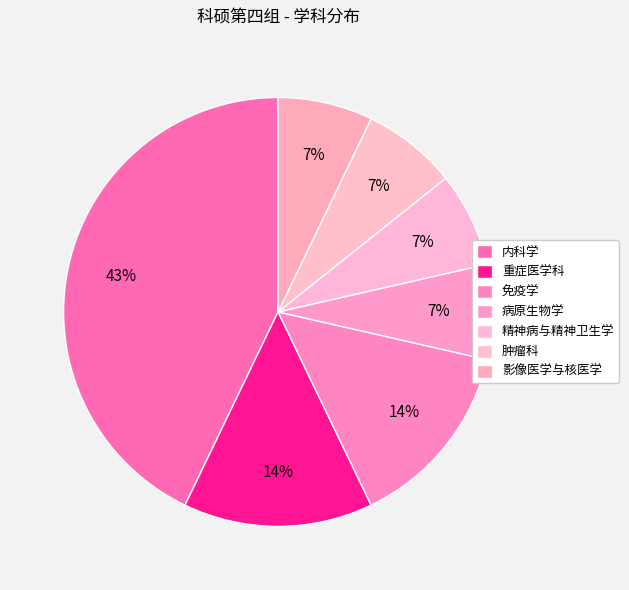

What percentage do 影像医学与核医学 and 免疫学 together represent?

21.4%